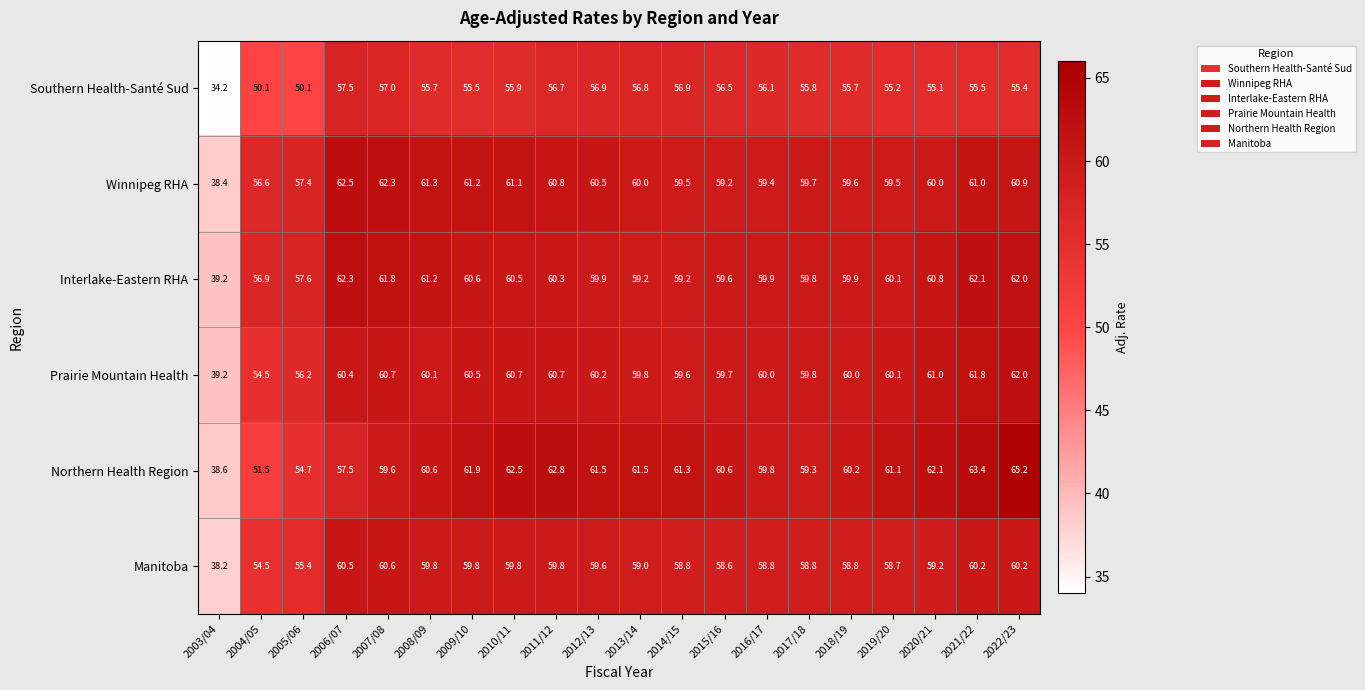

What is the maximum value for Manitoba?

60.6